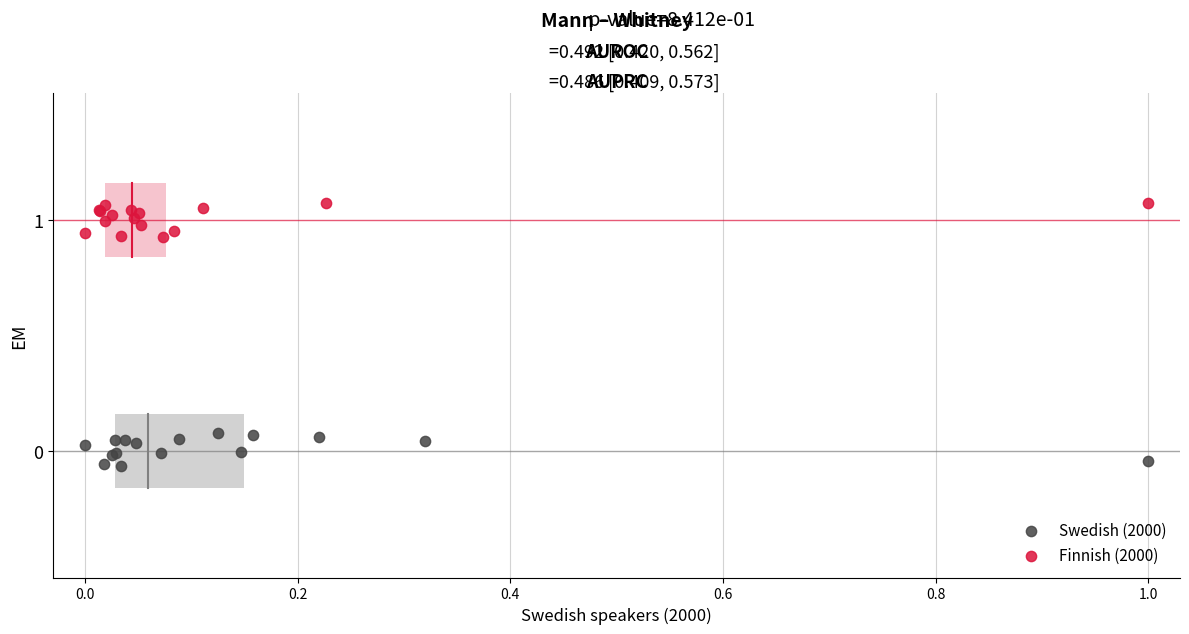

Which series contains the lowest Y value?

Swedish (2000)